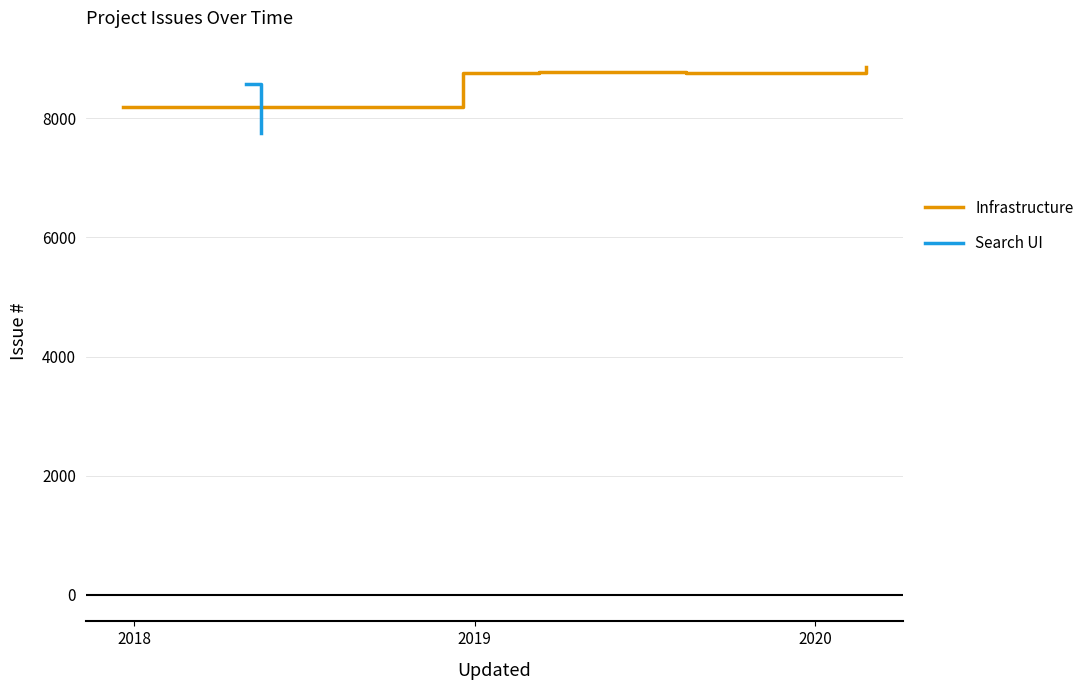

What is the sum of all values?

52084